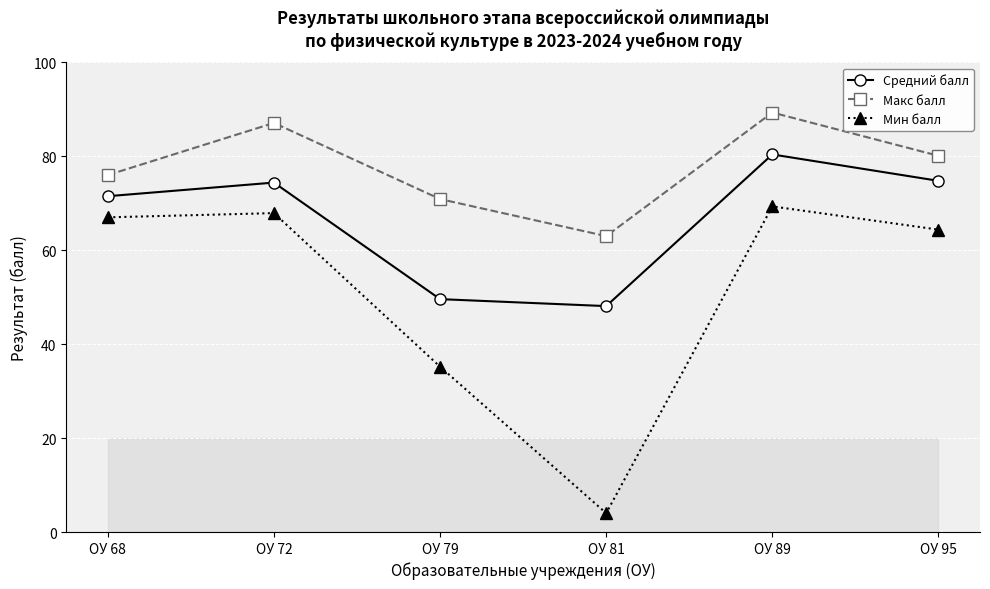

At ОУ 95, list the series in order from smallest to largest.

Мин балл, Средний балл, Макс балл